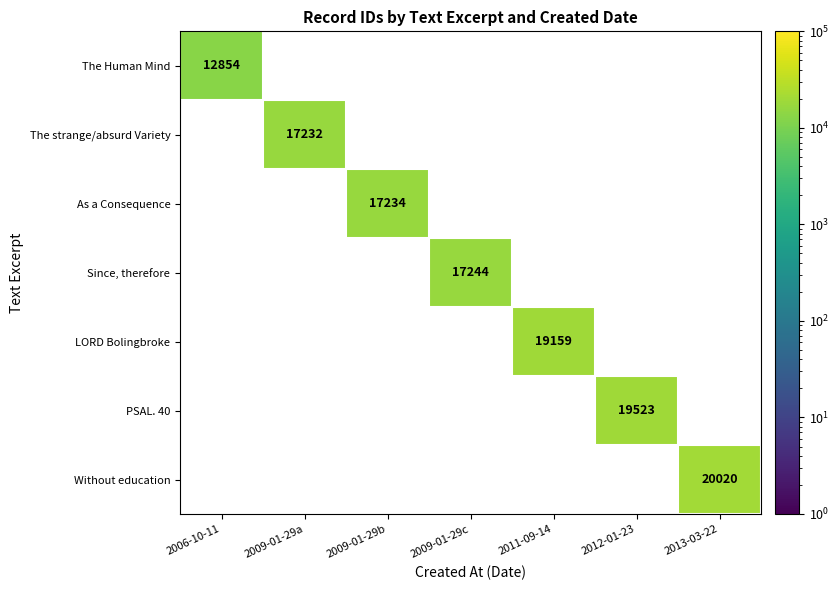

True or false: LORD Bolingbroke has a value of 6387 at 2011-09-14.

False